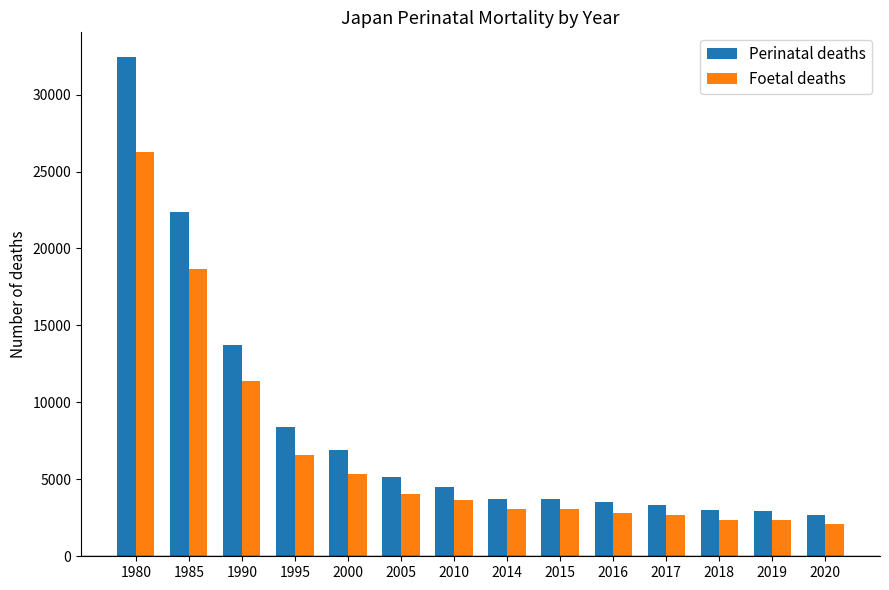

Which series has the largest range (max minus min)?

Perinatal deaths